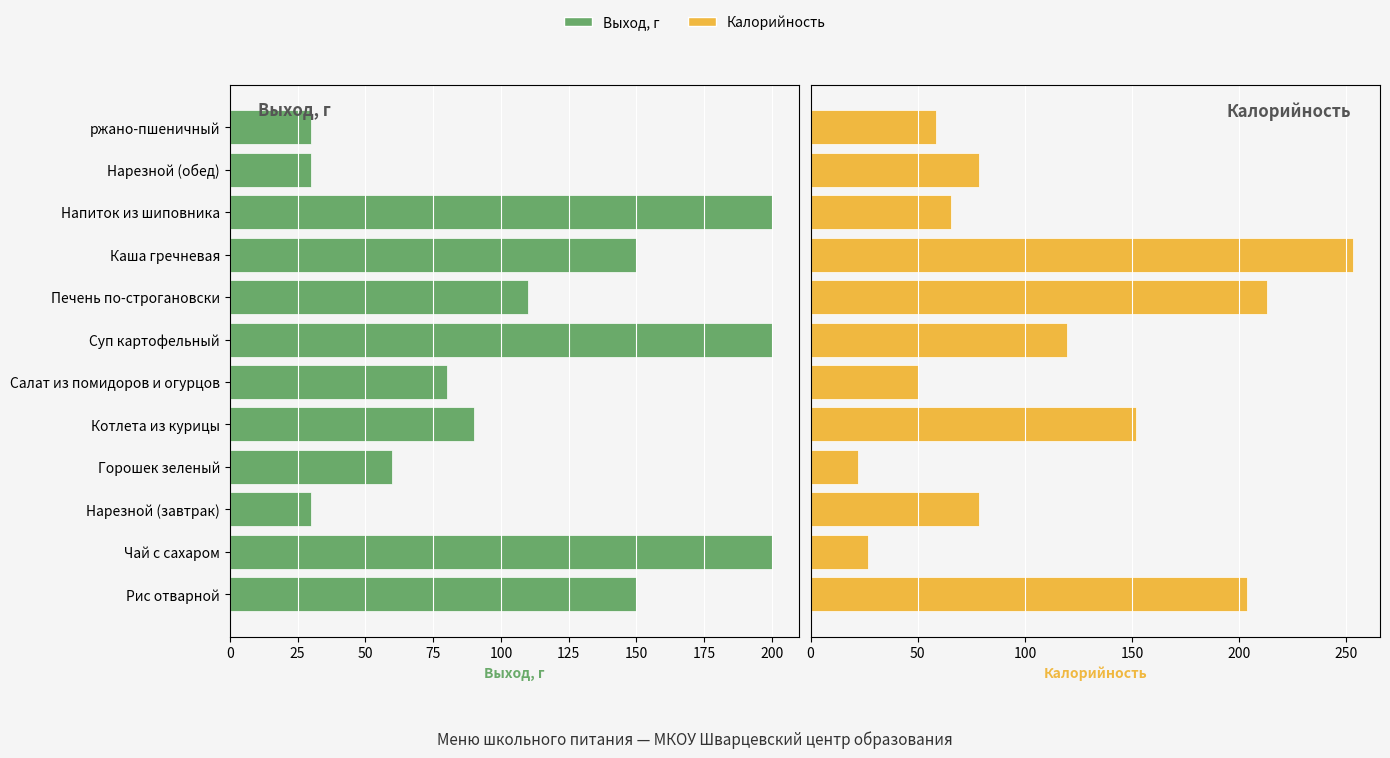

Is it true that Калорийность equals 79.0 at 0?

False